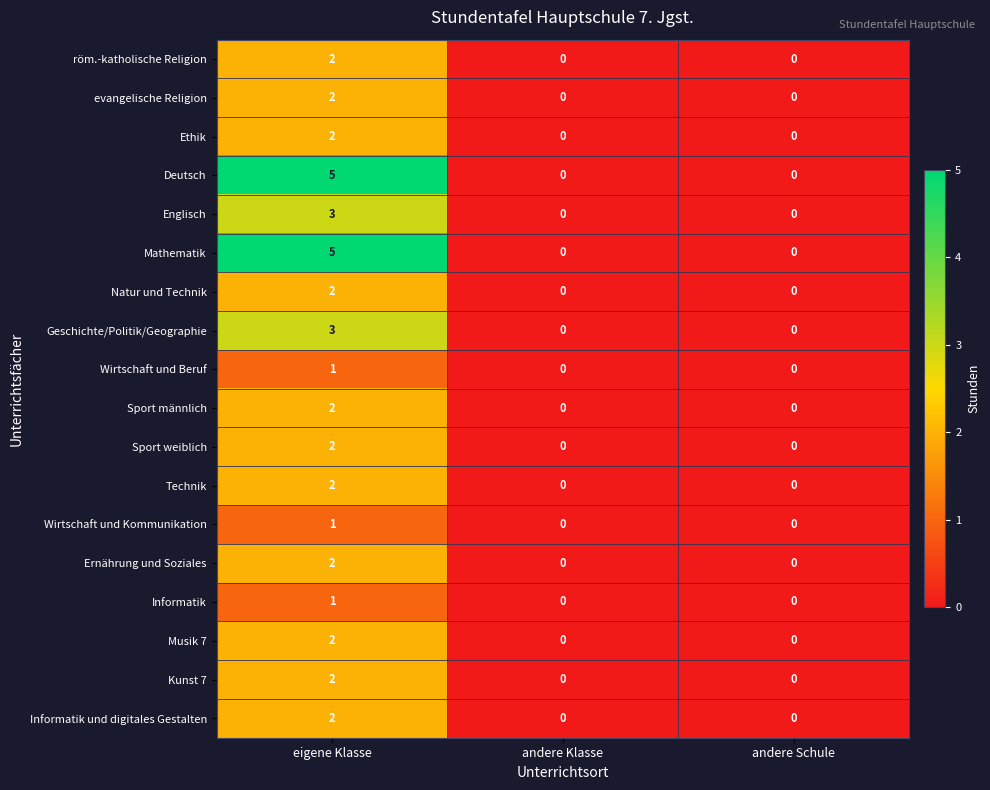

What is the maximum value shown in the chart?

5